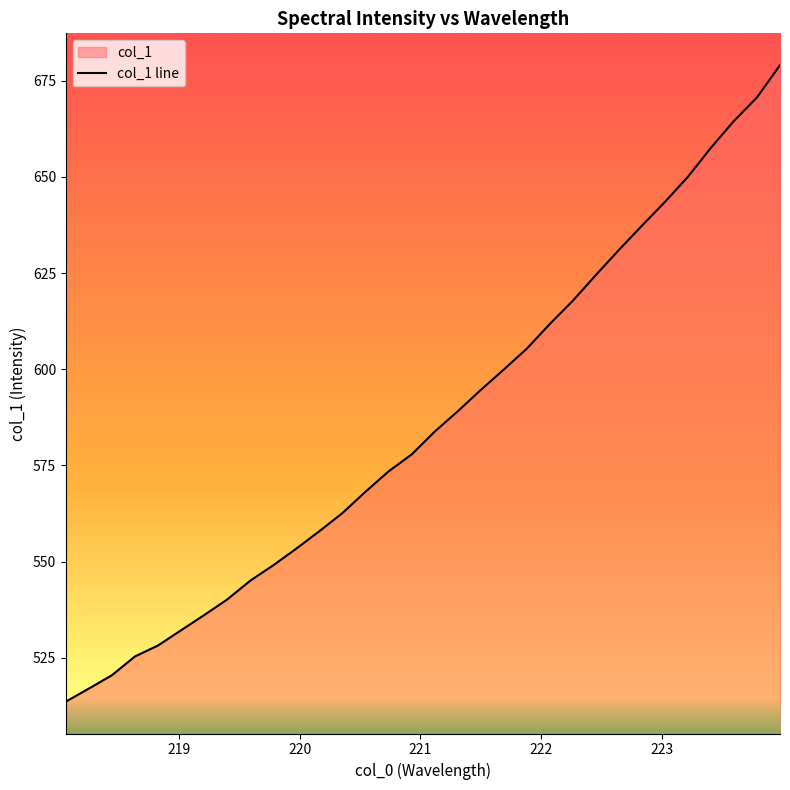

What is the sum of all values?

18761.4